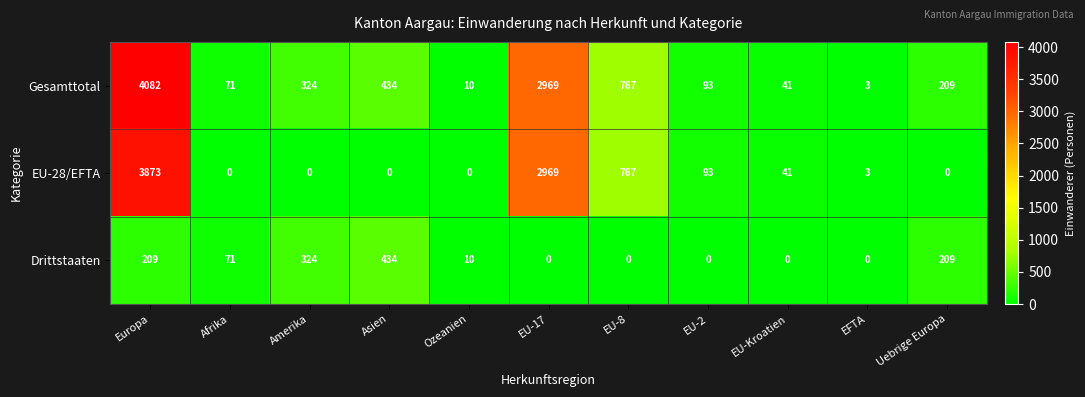

What is the difference between the highest and lowest values at Asien?

434